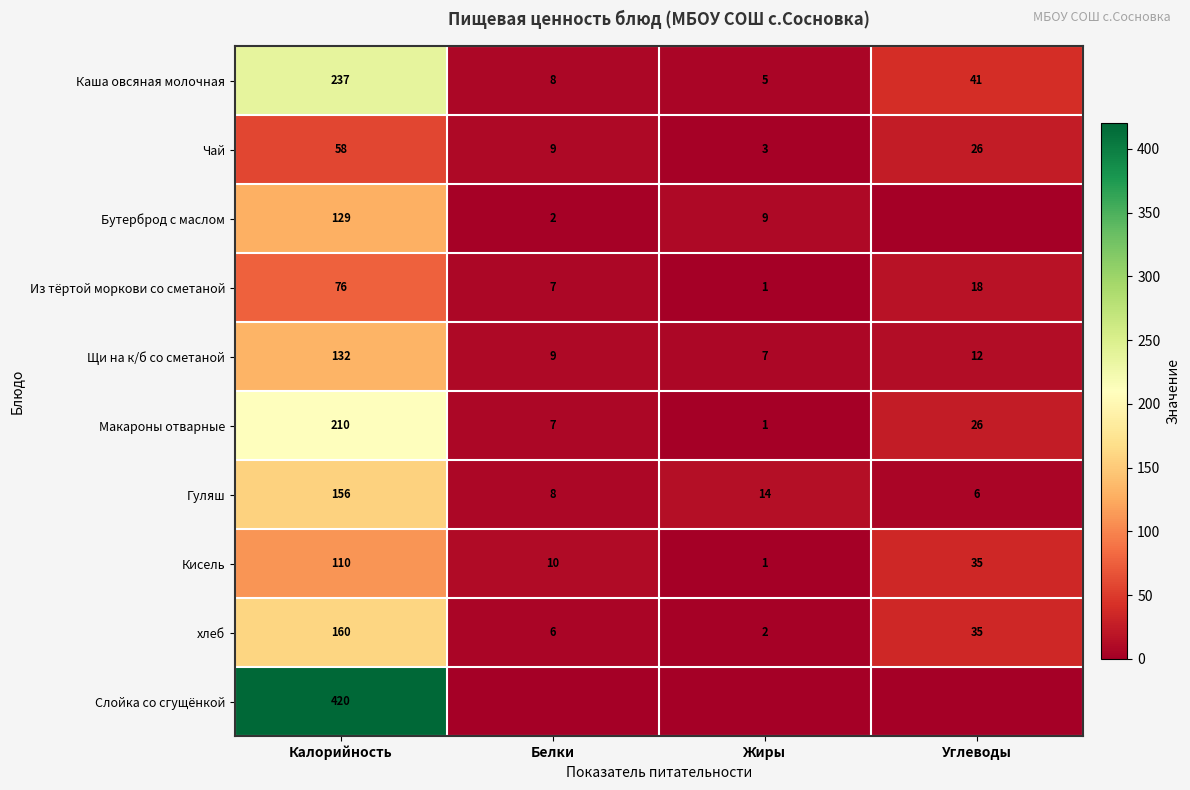

The value of Из тёртой моркови со сметаной at Калорийность is 76. True or false?

True